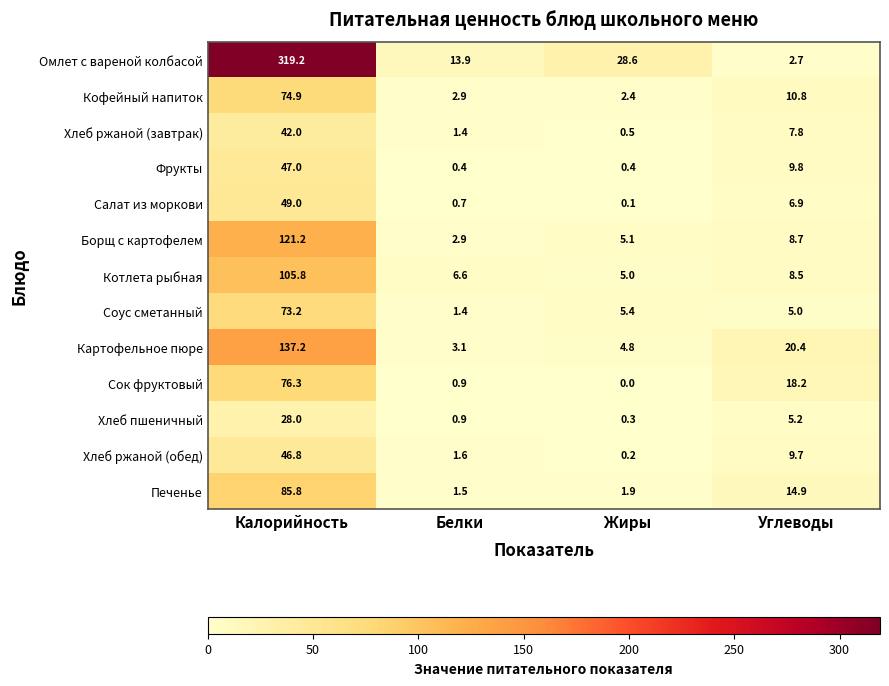

The value of Омлет с вареной колбасой at Жиры is 28.6. True or false?

True